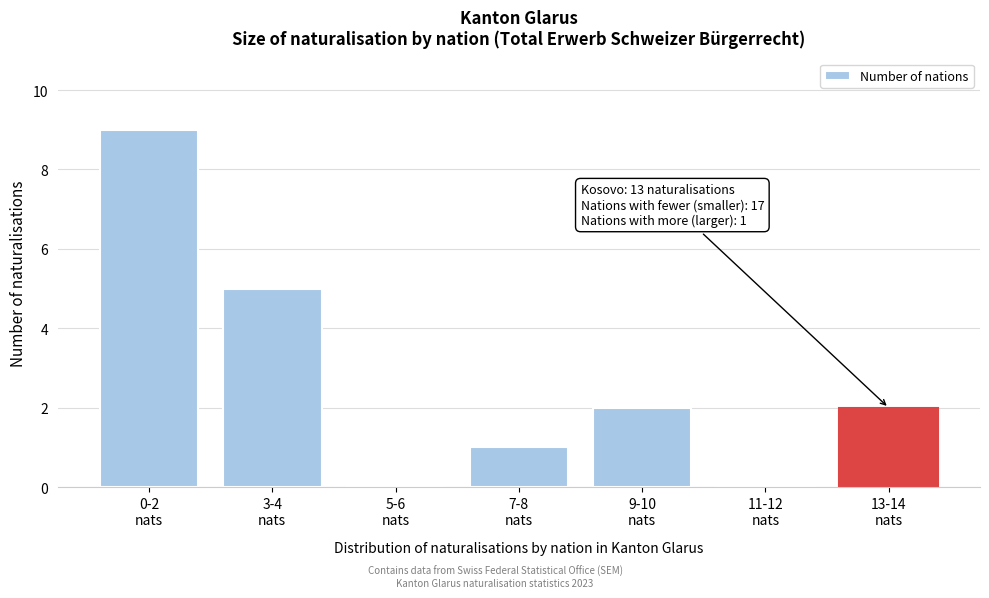

What is the greatest value displayed?

9